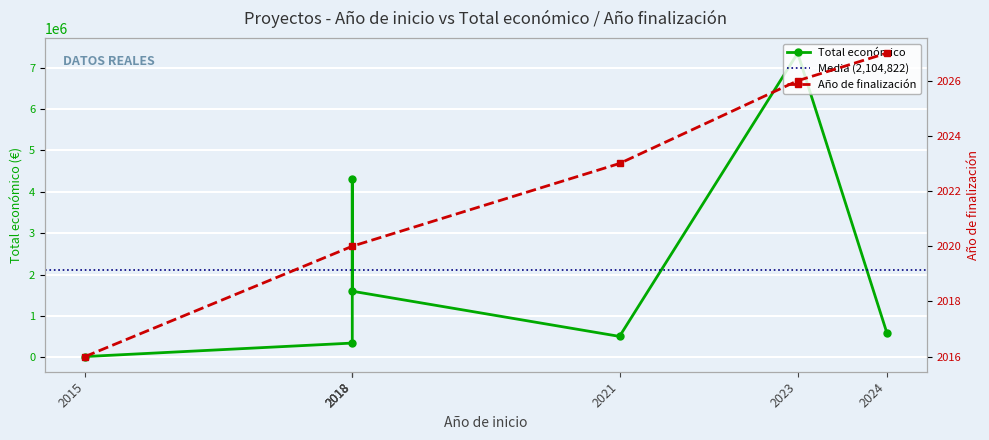

What is the average value?

2104822